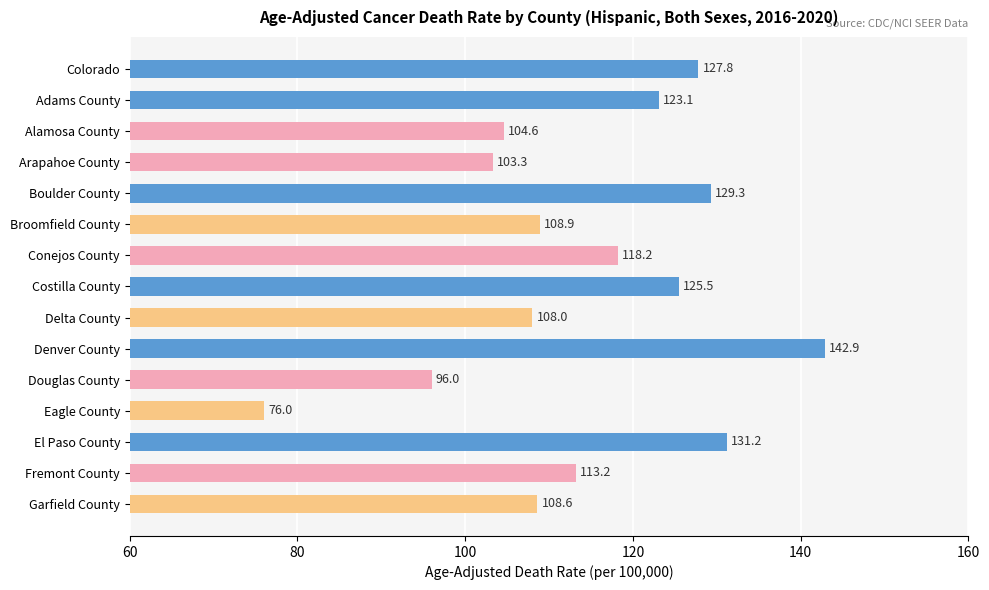

What is the value of the 3rd bar from the top?

104.6